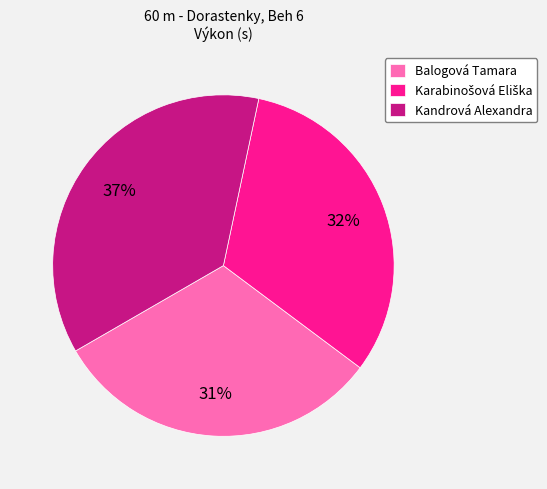

Combined, do Balogová Tamara and Kandrová Alexandra account for over 50%?

Yes